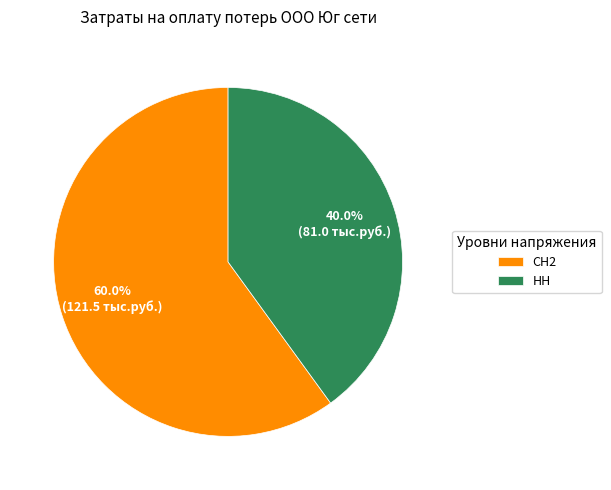

The НН slice represents 31% of the pie. True or false?

False